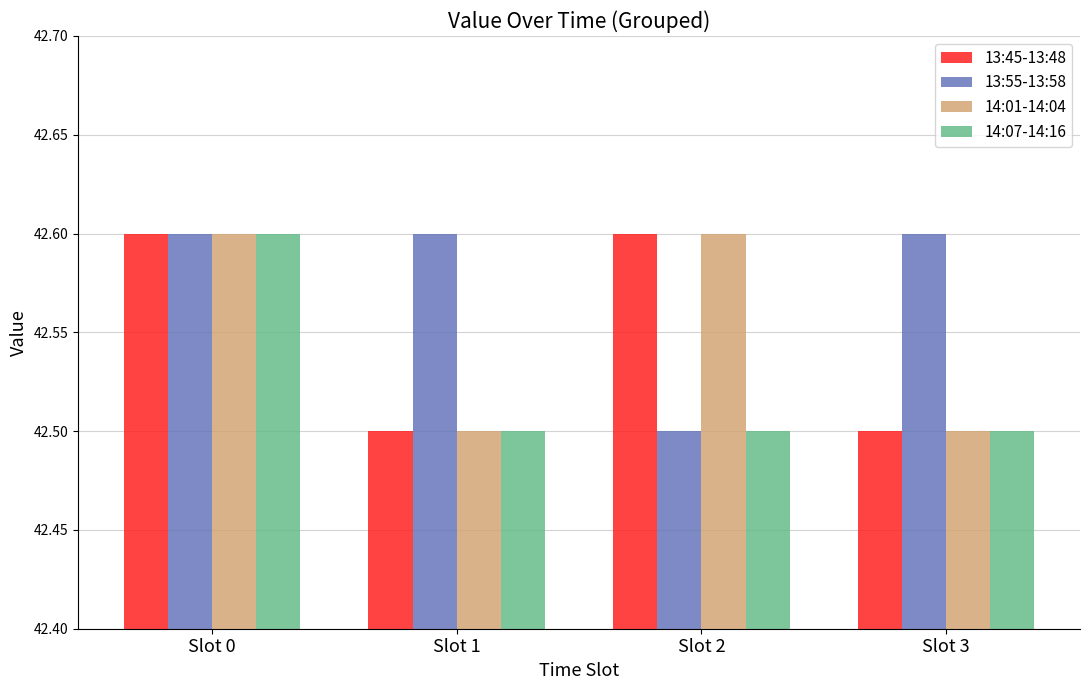

What is the total value across all series at Slot 3?

170.1